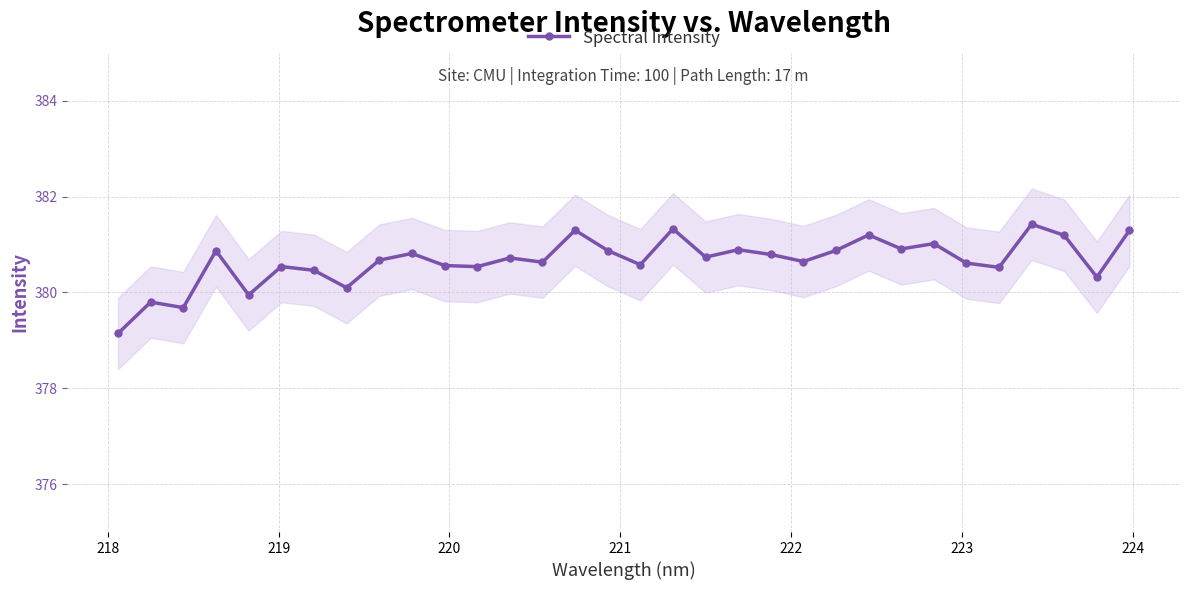

What is the lowest value of the Spectral Intensity series?

379.1